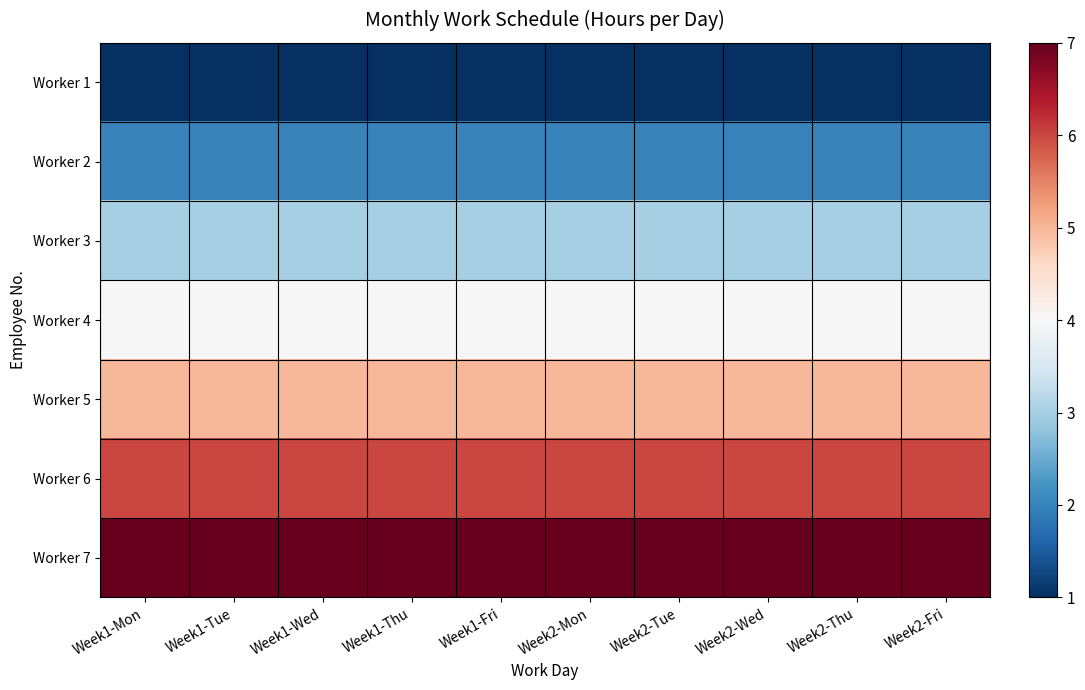

Which label corresponds to the smallest value in the chart?

Week1-Mon